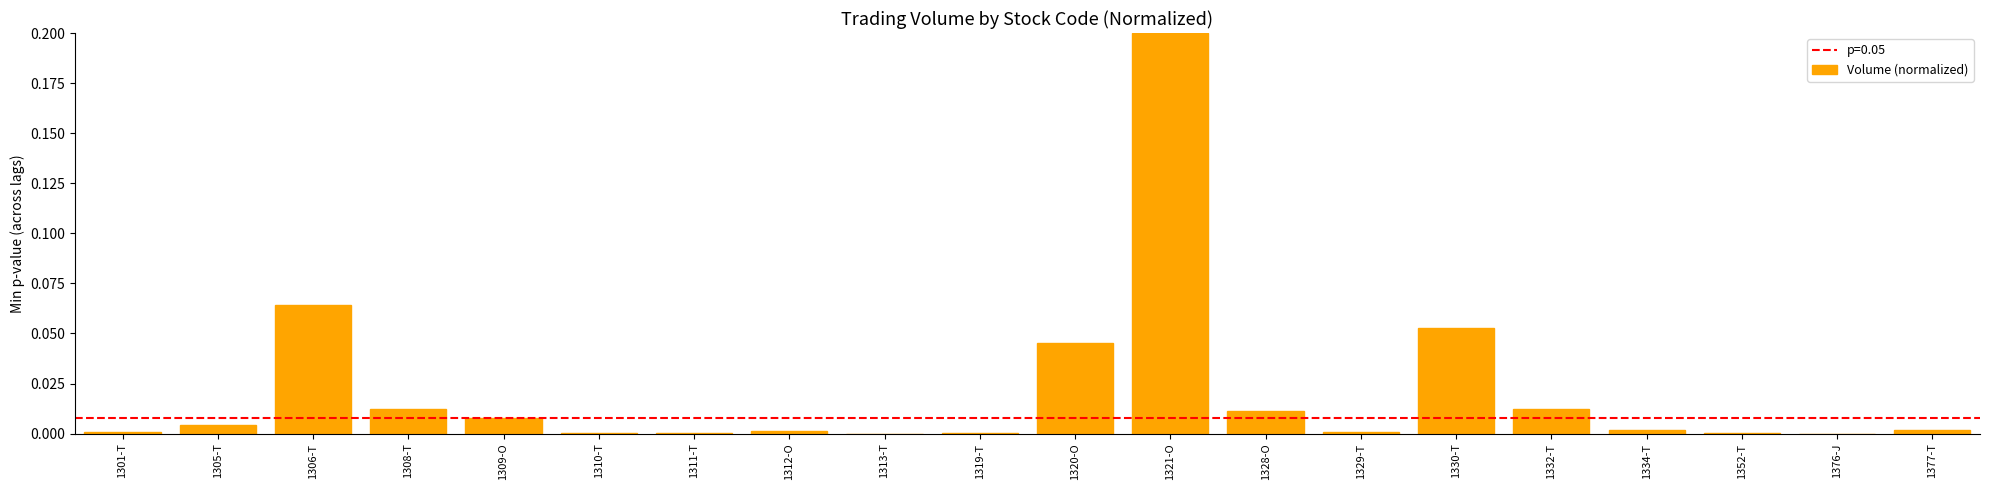

Count the number of data series in this chart.

1